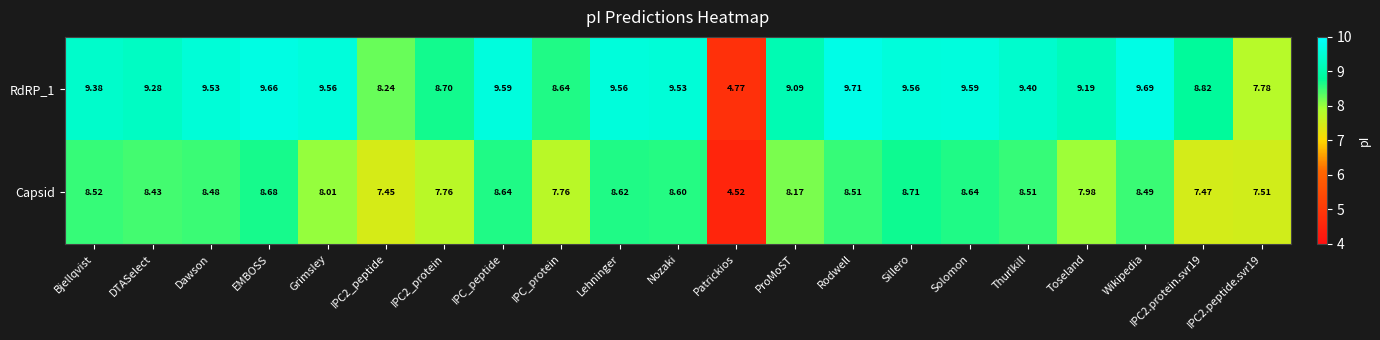

Where does the Capsid series first go above 8?

Bjellqvist